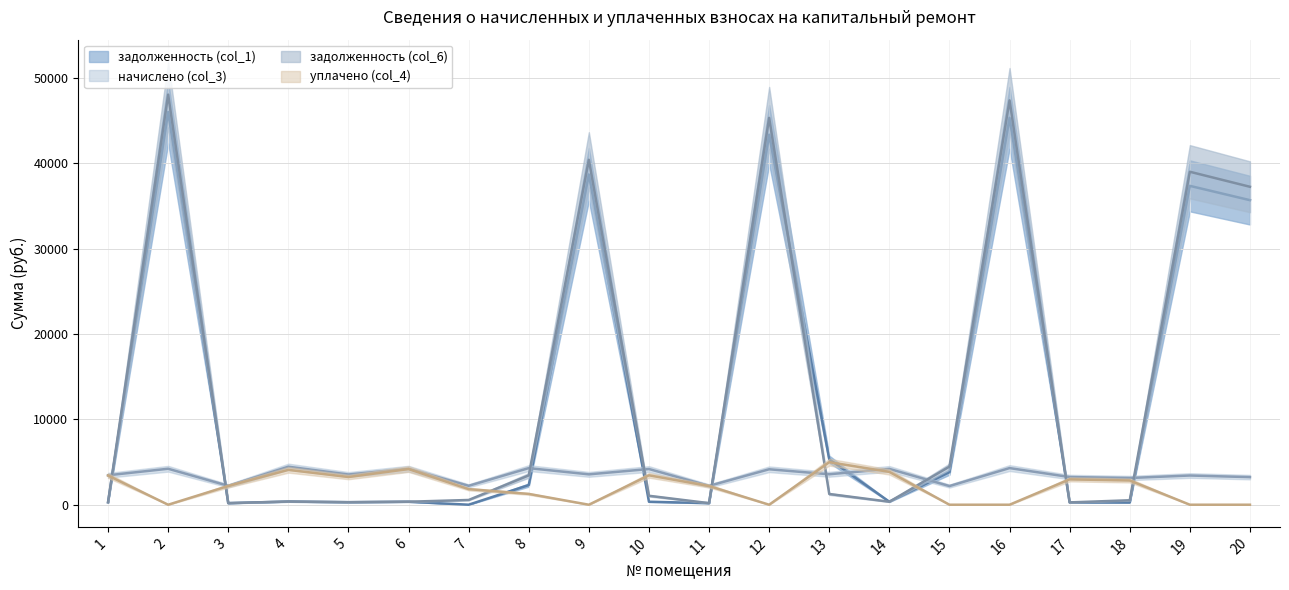

How many interior local valleys does the начислено (col_3) series have?

8